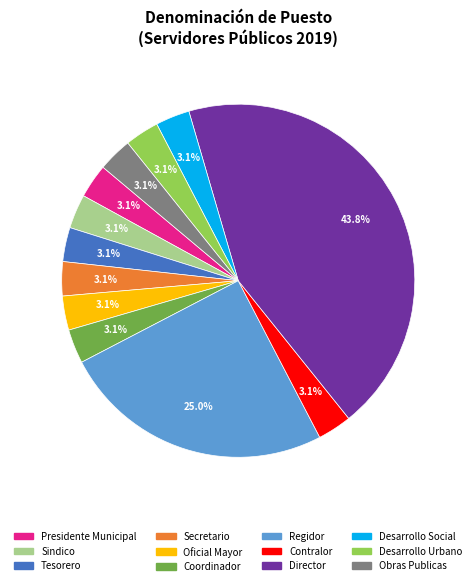

How many segments does this pie chart have?

12